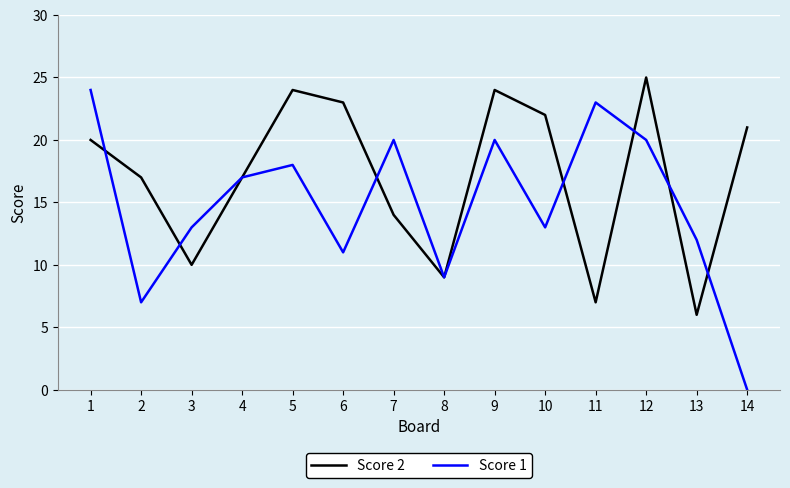

True or false: Score 1 and Score 2 intersect in this chart.

True